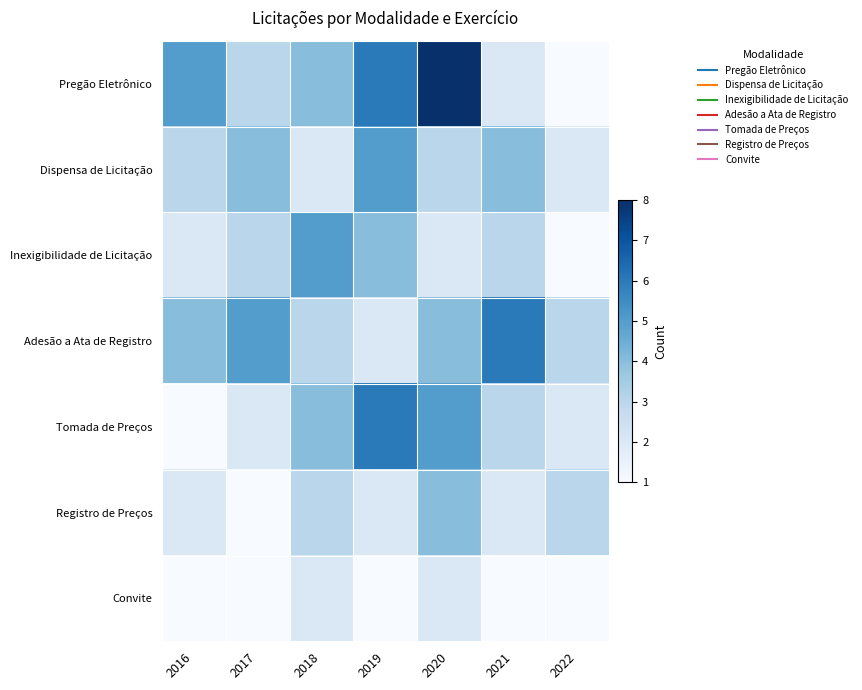

At which category is the sum across all series the highest?

2020